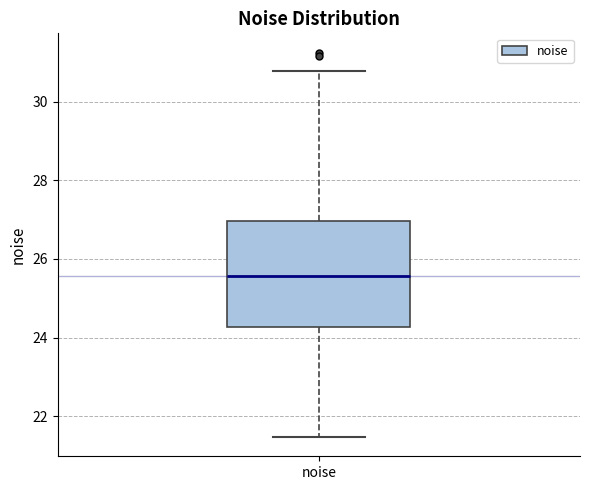

Where does the upper whisker of the box for noise end on the y-axis? The values are not printed on the chart, so give them approximately, as read against the axis.

30.8